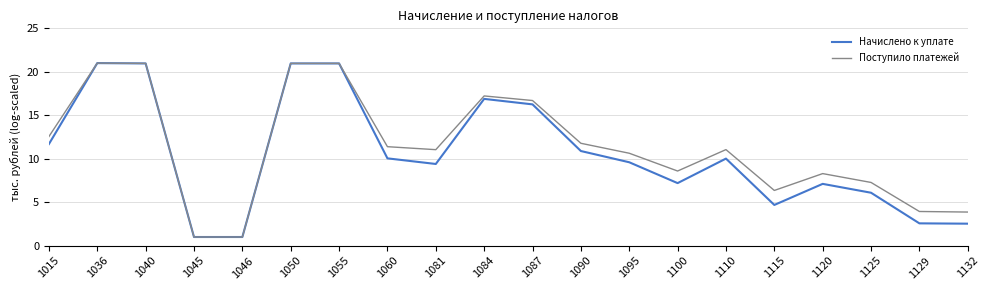

At 1129, list the series in order from smallest to largest.

Начислено к уплате, Поступило платежей